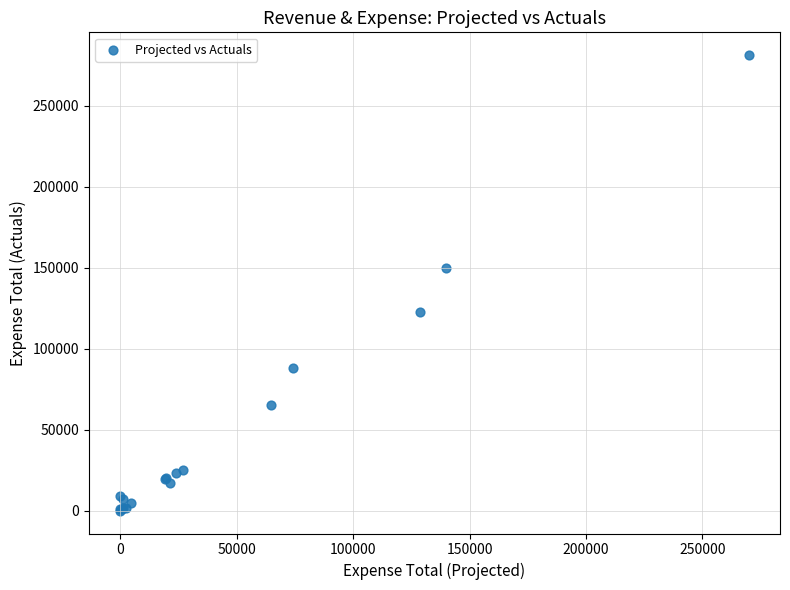

What Y value in the scatter plot is closest to 140549?

149691.1